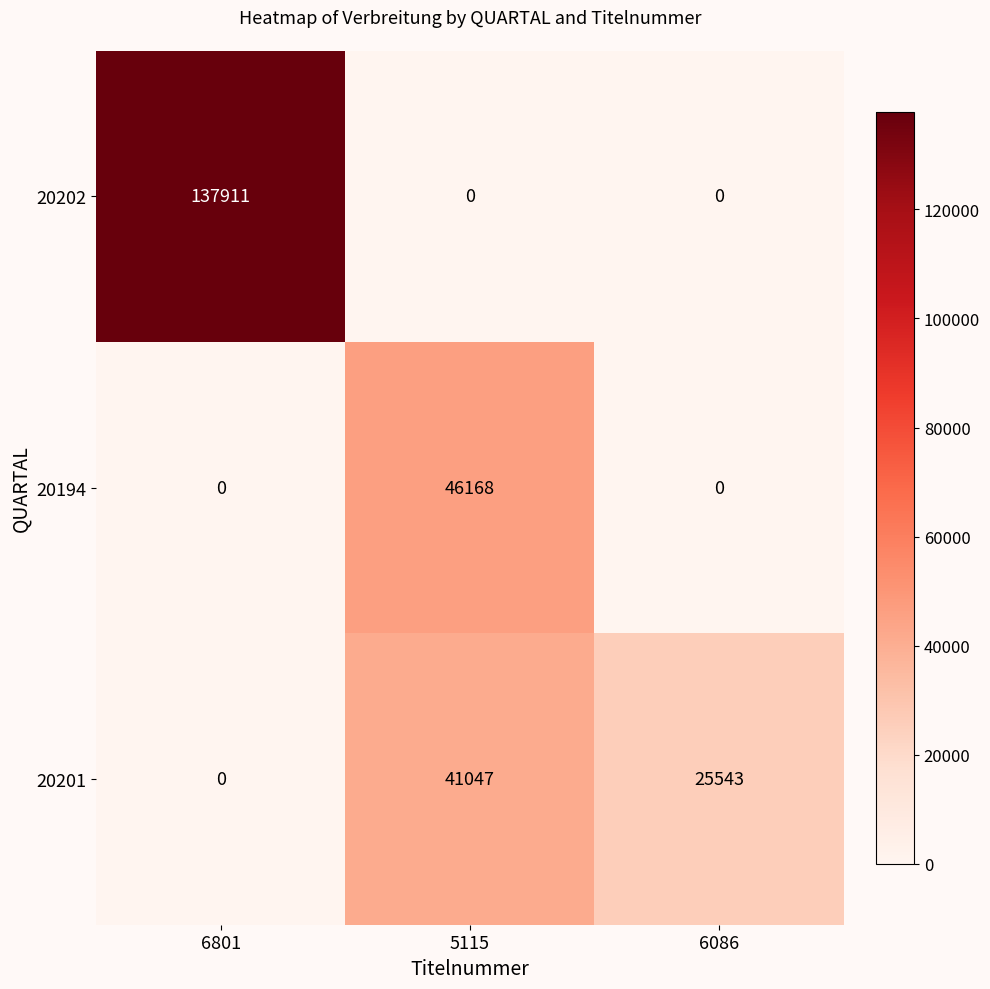

Rank the series by their maximum value, from highest to lowest.

20202, 20194, 20201